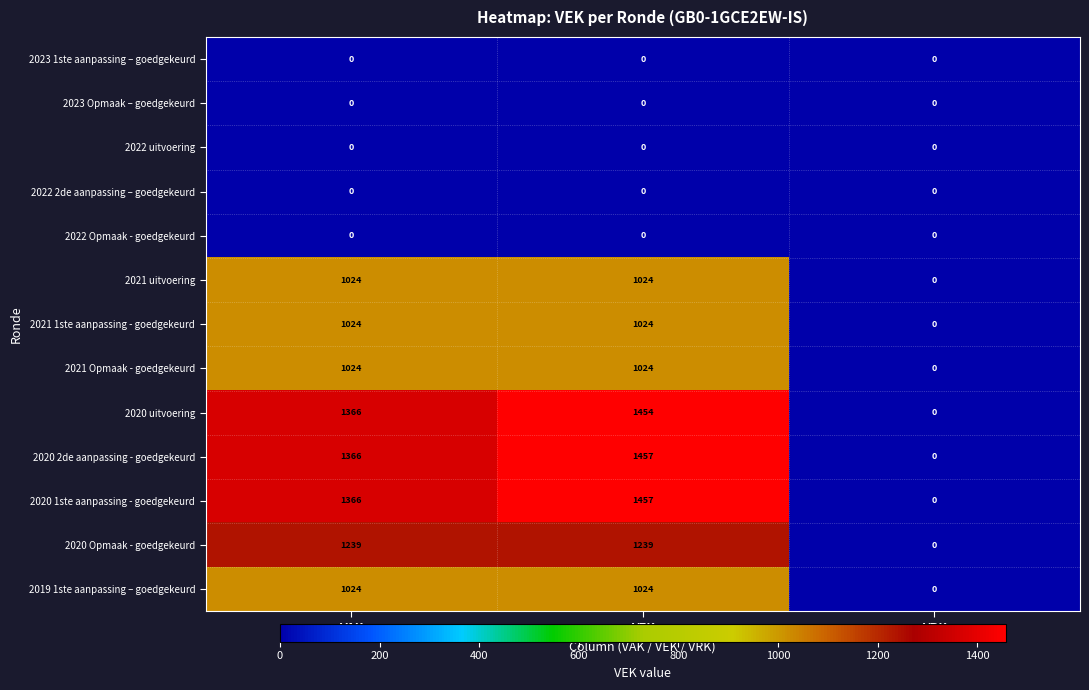

What is the total value across all series at VAK?

9433